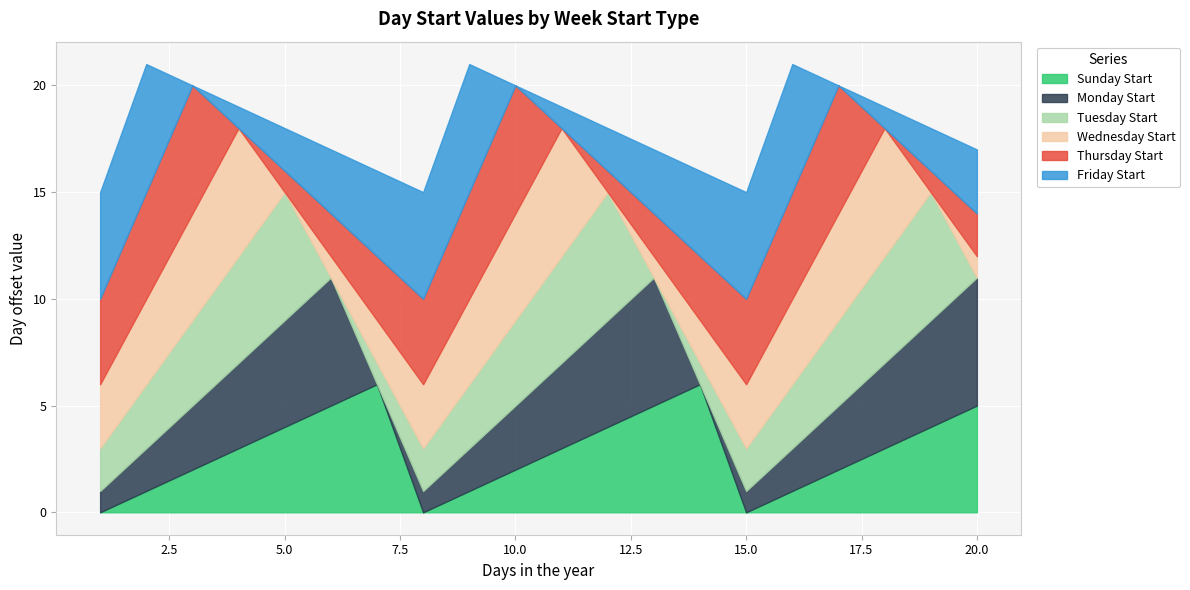

The Wednesday Start series shows 2 at 14. True or false?

True